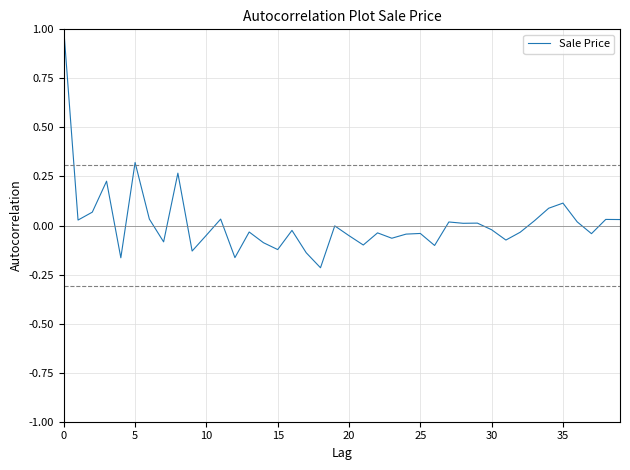

What is the difference between the maximum and minimum values?

1.2